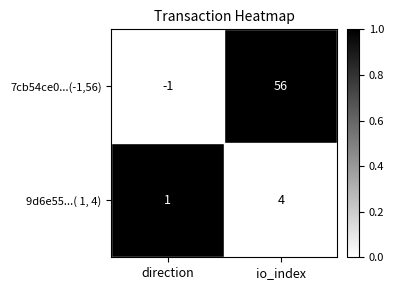

Rank the series at io_index from highest to lowest value.

7cb54ce0...(-1,56), 9d6e55...( 1, 4)